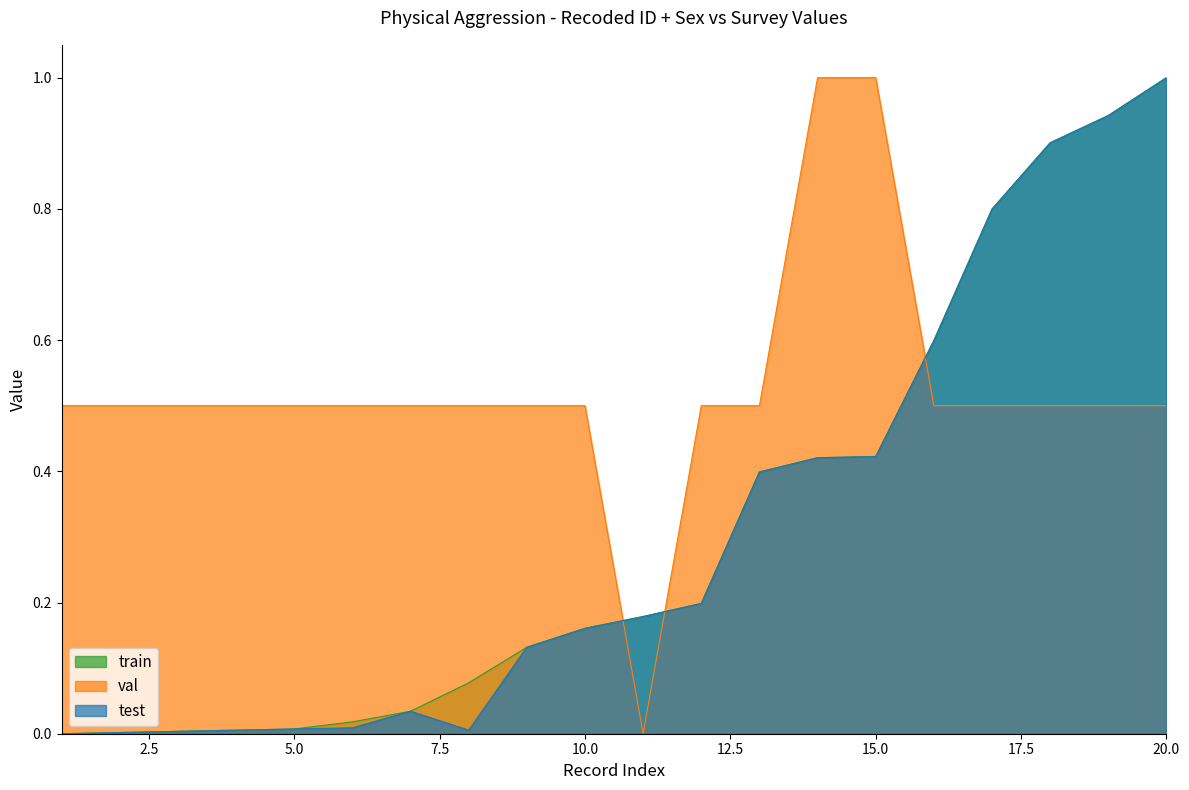

Which has a higher value, 9 or 16?

16